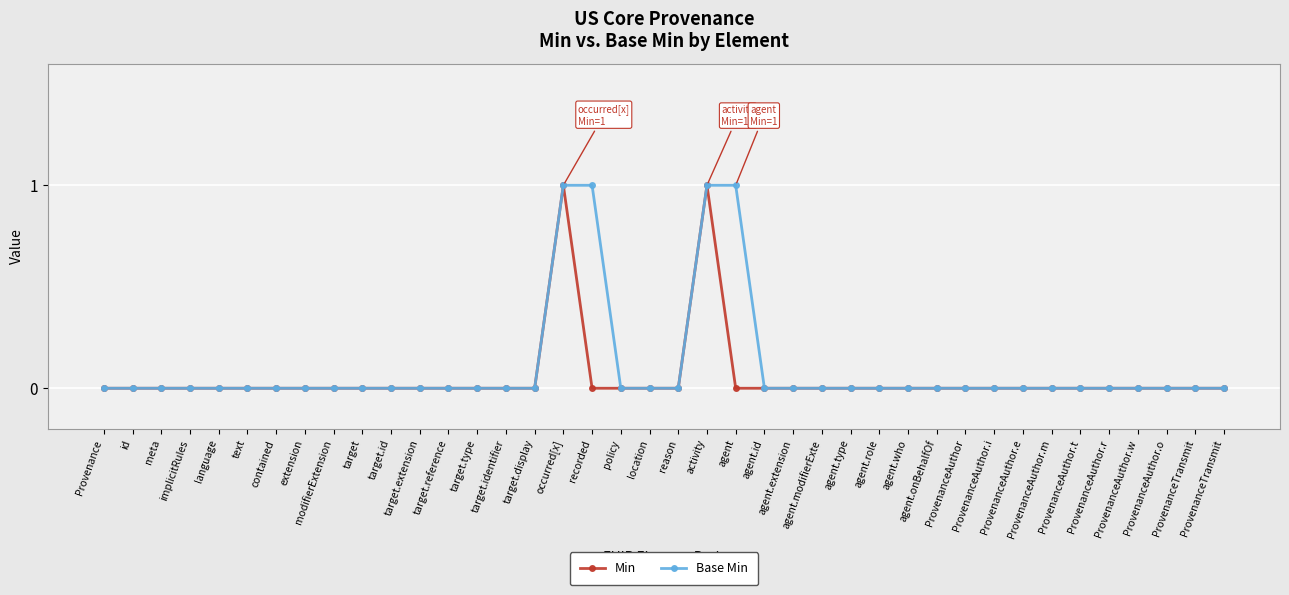

Which category has the highest value across all series?

occurred[x]